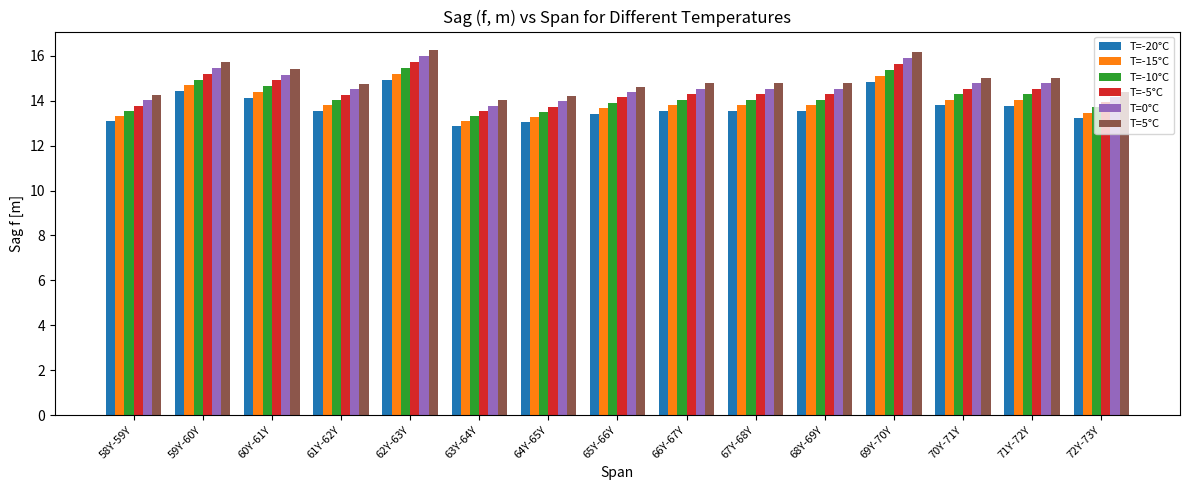

Which category has the lowest value in the T=-20°C series?

63Y-64Y